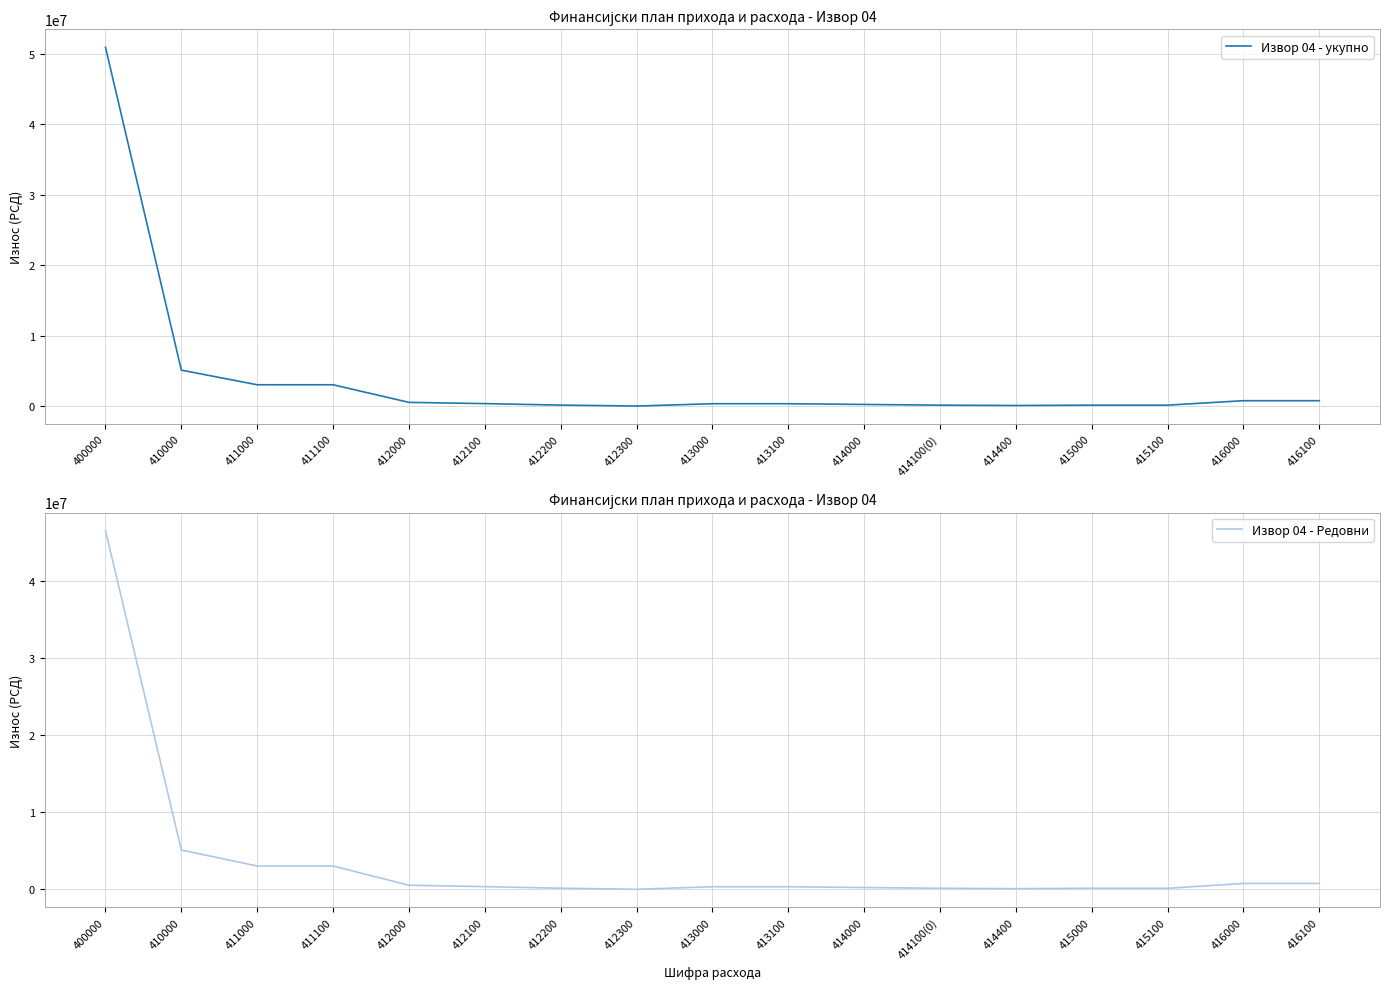

What is the value of the Извор 04 - укупно point at the 14th from the left?

150000